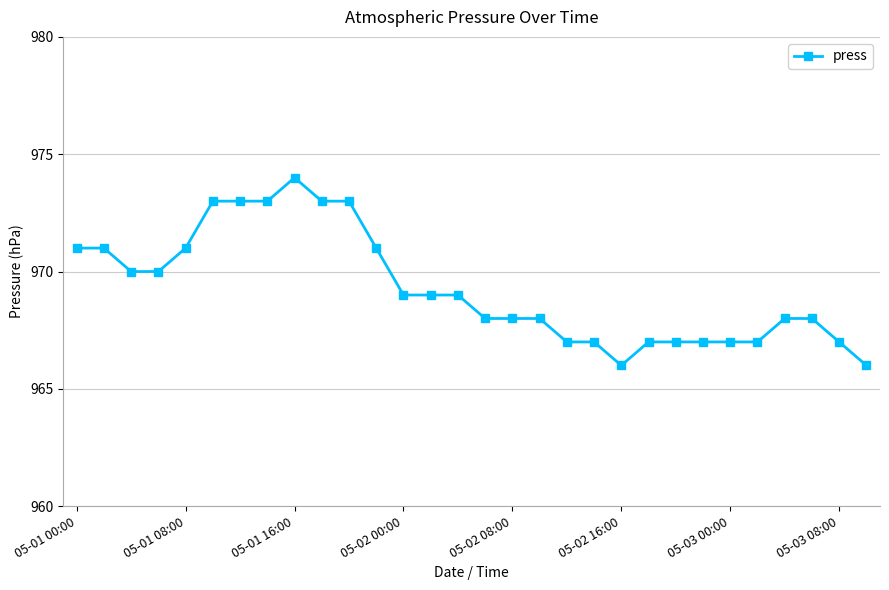

Reading right to left, what are all the values shown in this chart?

966	967	968	968	967	967	967	967	967	966	967	967	968	968	968	969	969	969	971	973	973	974	973	973	973	971	970	970	971	971